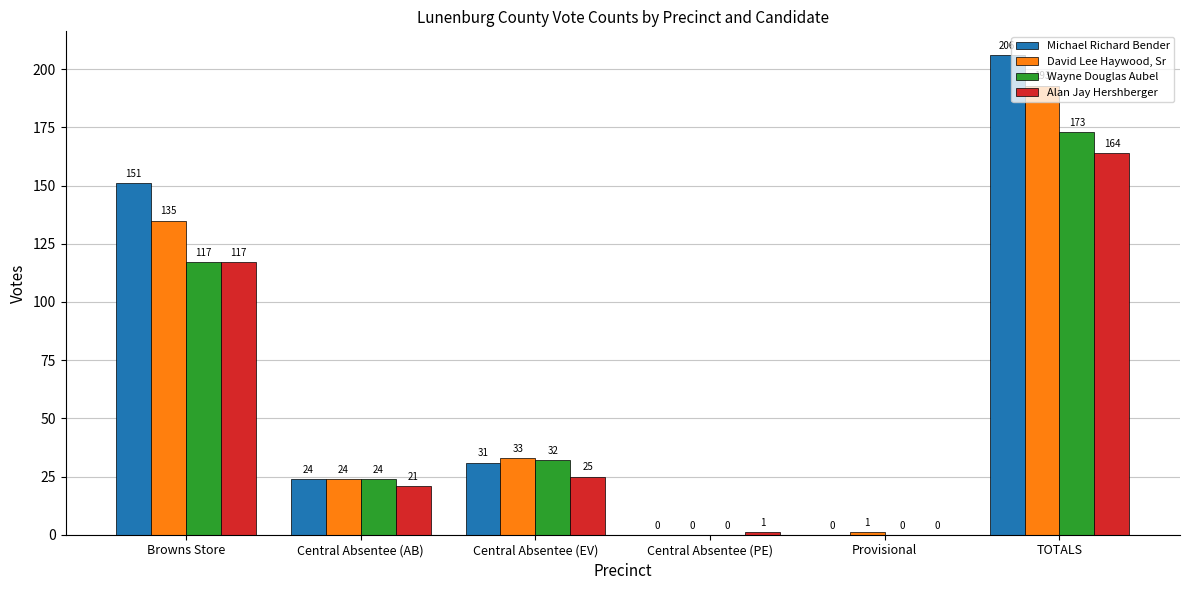

At which category is the sum across all series the highest?

TOTALS